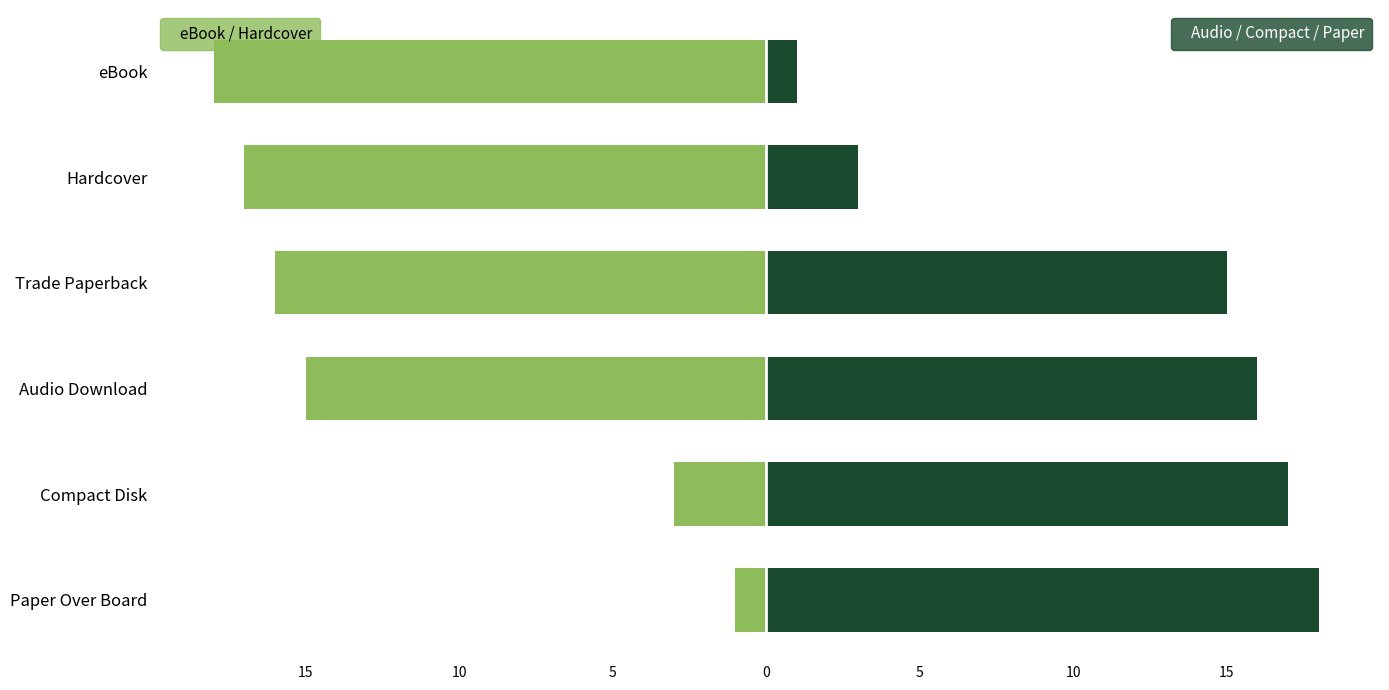

What is the maximum value for eBook/Hardcover/Trade?

-1